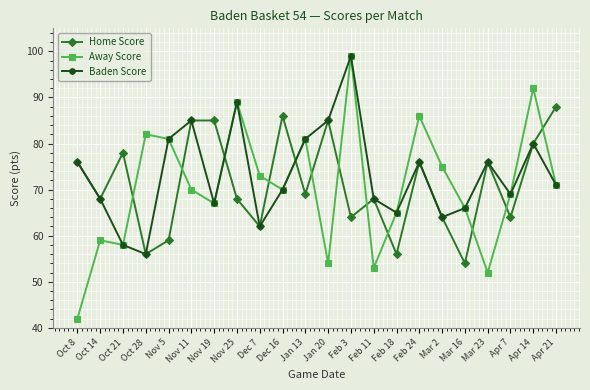

Read the Baden Score value at Oct 21, to the nearest 10.

60